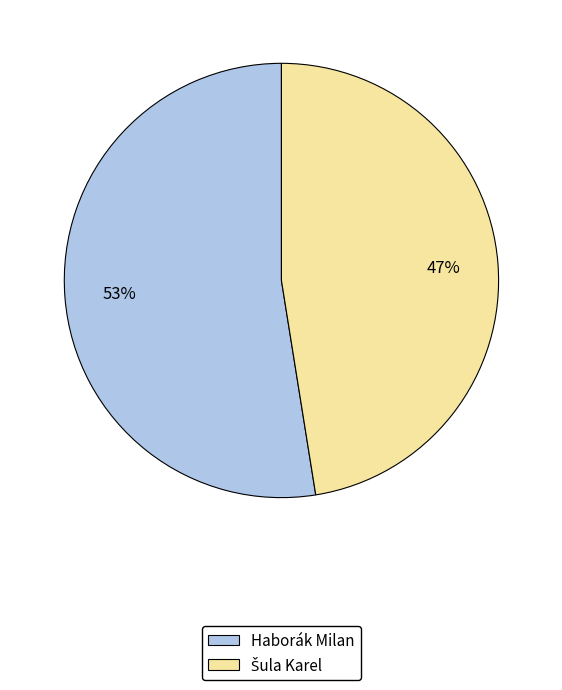

What percentage is the Haborák Milan slice, to the nearest percent?

53%